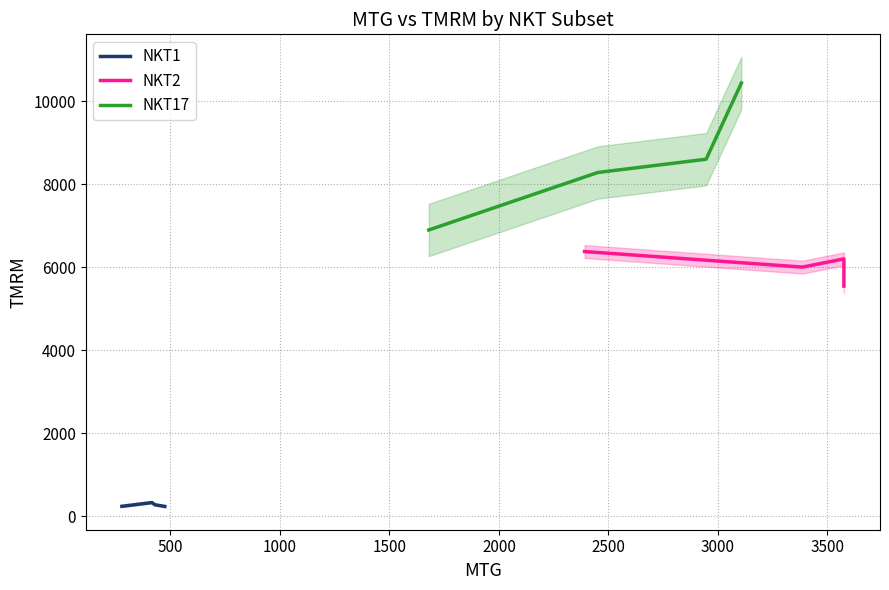

Does the chart have visible grid lines?

Yes